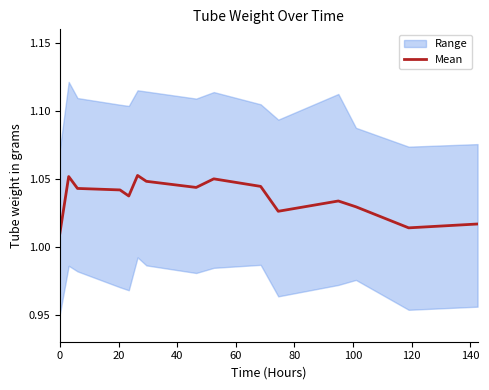

What is the ratio of the value at 80 to the value at 60?

1.0